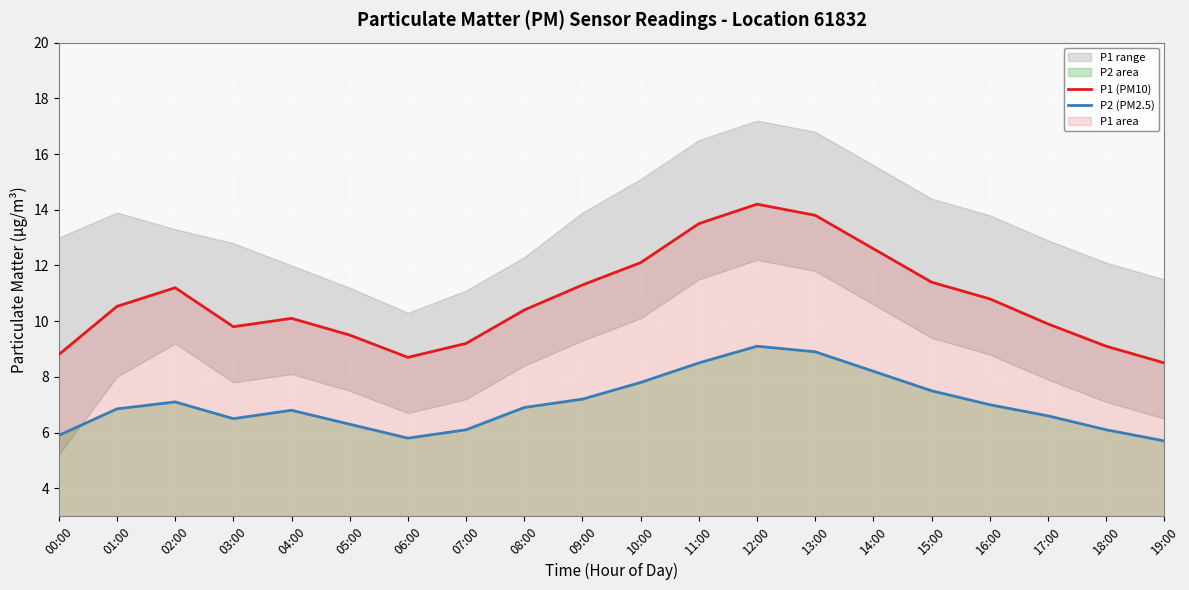

True or false: P1 (PM10) and P2 (PM2.5) intersect in this chart.

False